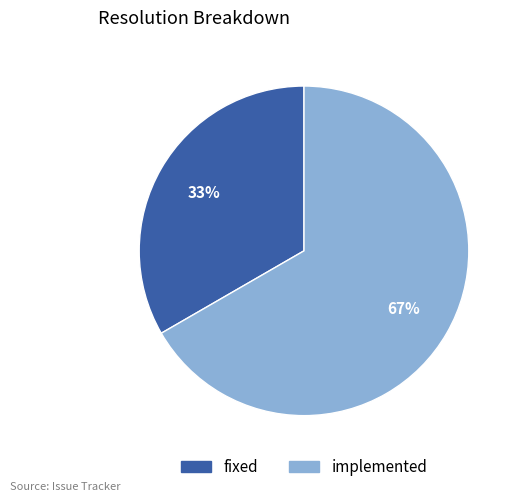

Does any single category account for the majority?

Yes